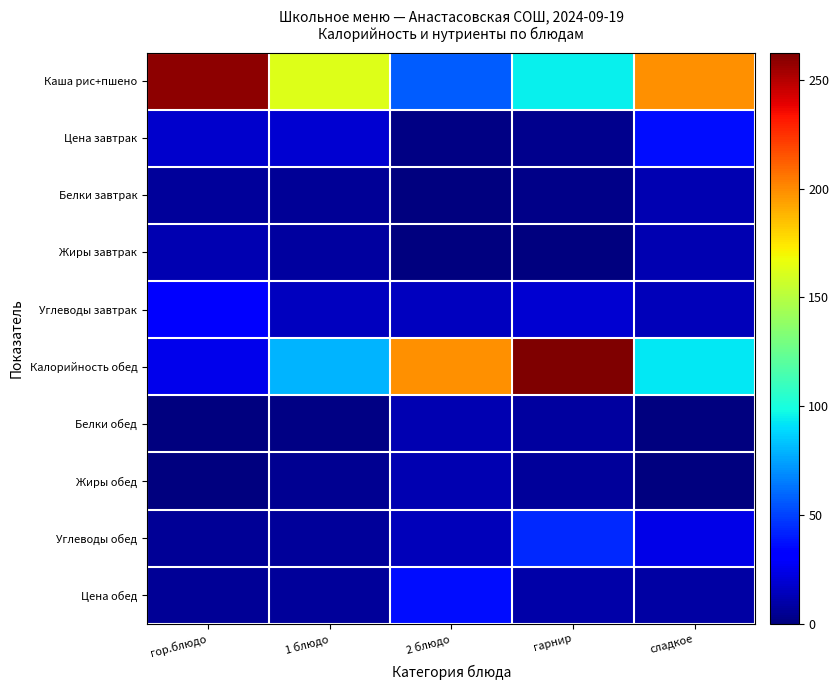

Reading left to right, extract all data points from this chart.

Каша рис+пшено: гор.блюдо=259.3	1 блюдо=162.8	2 блюдо=56.9	гарнир=95.2	сладкое=198.7
Цена завтрак: гор.блюдо=18.4	1 блюдо=19.0	2 блюдо=1.6	гарнир=3.5	сладкое=35.9
Белки завтрак: гор.блюдо=6.2	1 блюдо=5.8	2 блюдо=0.1	гарнир=3.0	сладкое=11.5
Жиры завтрак: гор.блюдо=11.6	1 блюдо=8.0	2 блюдо=0.0	гарнир=0.3	сладкое=11.4
Углеводы завтрак: гор.блюдо=33.4	1 блюдо=14.6	2 блюдо=15.0	гарнир=19.4	сладкое=13.8
Калорийность обед: гор.блюдо=24.8	1 блюдо=79.8	2 блюдо=198.7	гарнир=262.5	сладкое=92.8
Белки обед: гор.блюдо=0.6	1 блюдо=1.5	2 блюдо=11.5	гарнир=7.2	сладкое=0.3
Жиры обед: гор.блюдо=0.1	1 блюдо=4.9	2 блюдо=11.4	гарнир=6.2	сладкое=0.0
Углеводы обед: гор.блюдо=5.5	1 блюдо=6.5	2 блюдо=13.8	гарнир=43.2	сладкое=23.6
Цена обед: гор.блюдо=5.4	1 блюдо=6.7	2 блюдо=35.9	гарнир=9.4	сладкое=8.3